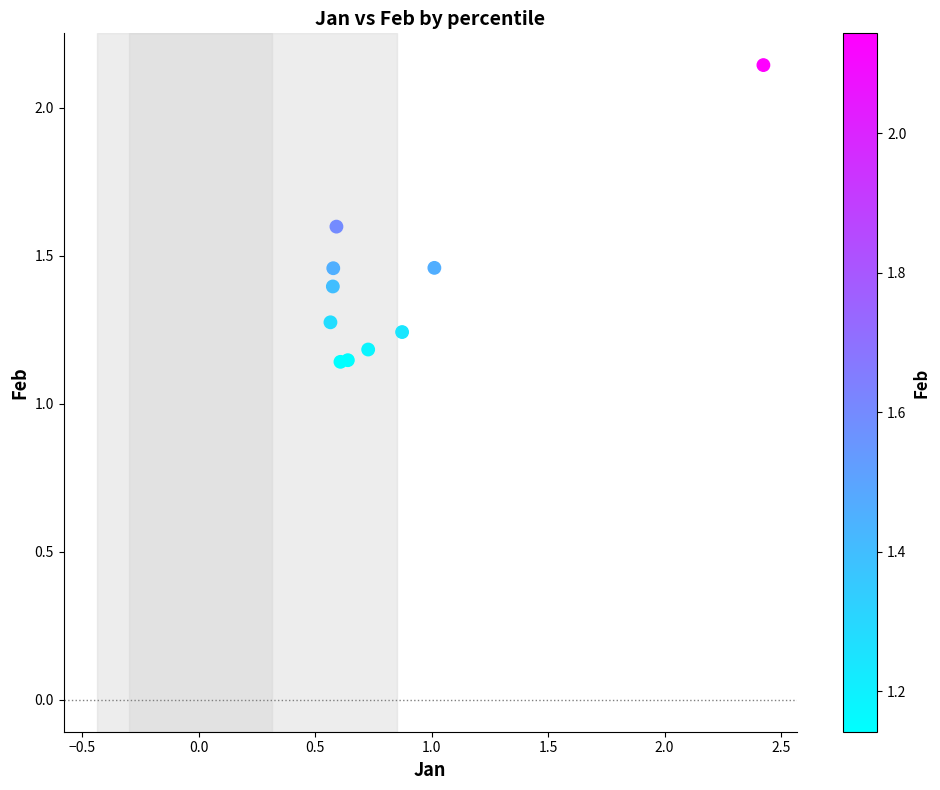

What is the range of X values (max minus min)?

1.9